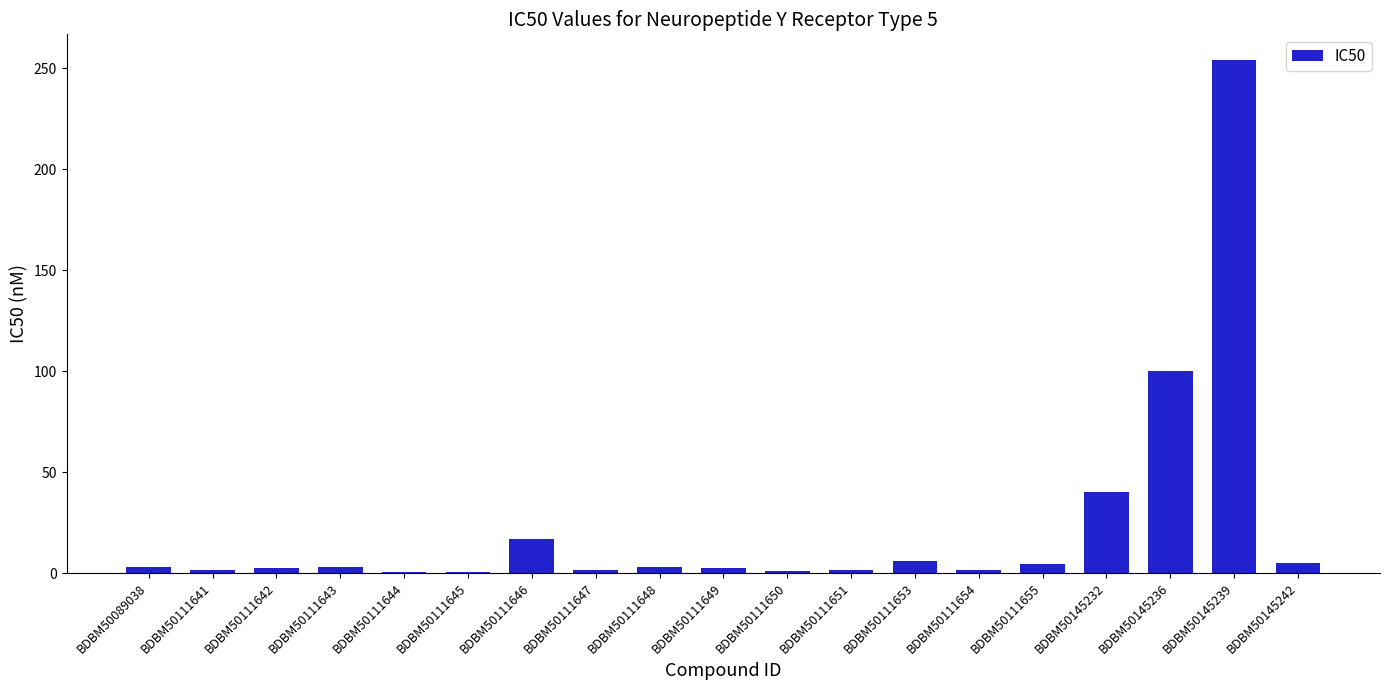

Count the number of categories in the chart.

19